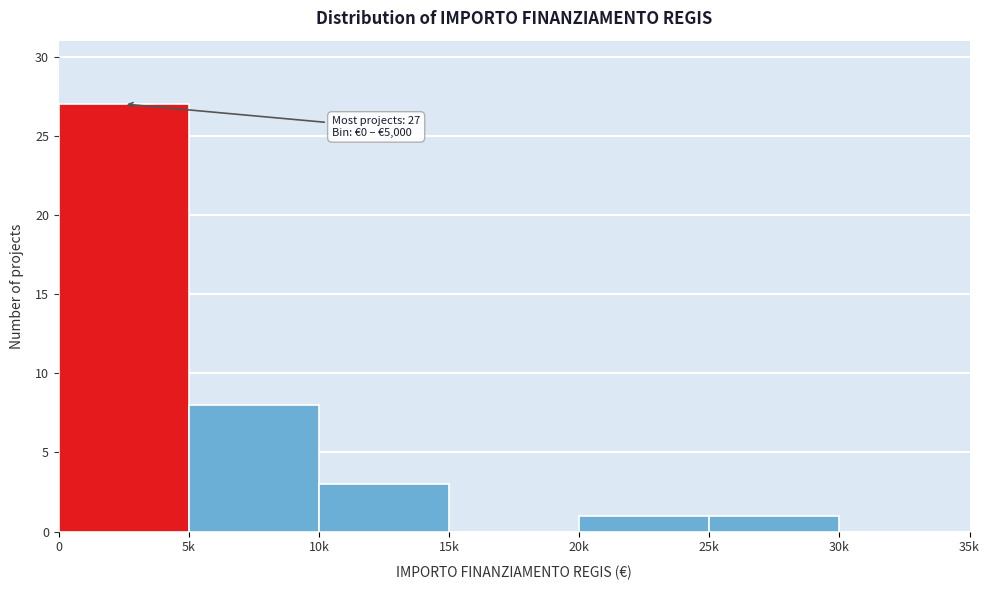

Reading left to right, what are all the values shown in this chart?

0=27	5k=8	10k=3	15k=0	20k=1	25k=1	30k=0